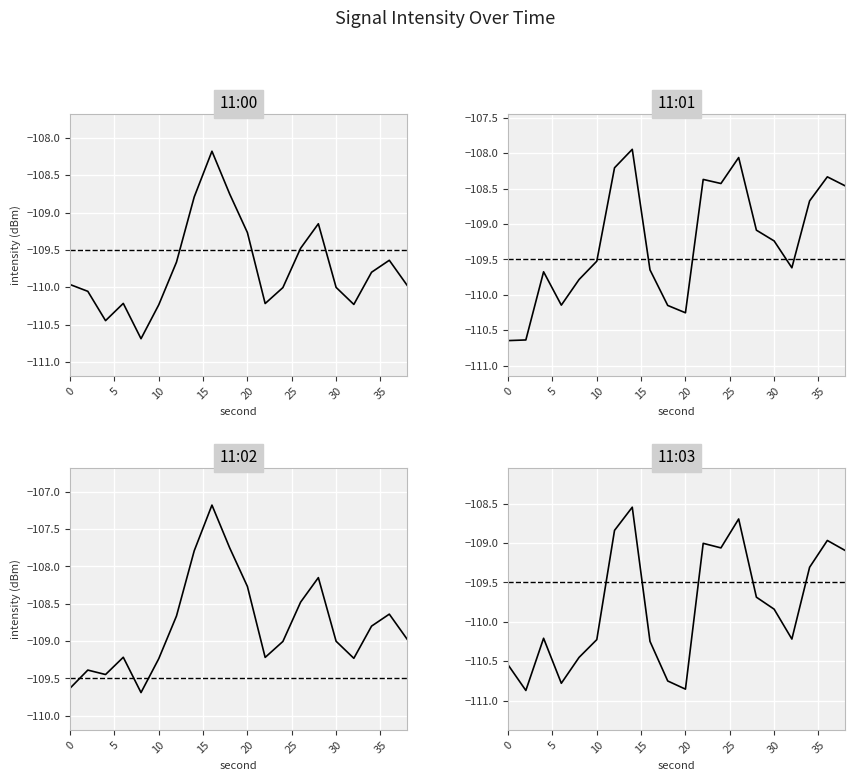

Which series has the largest total across all categories?

11:02